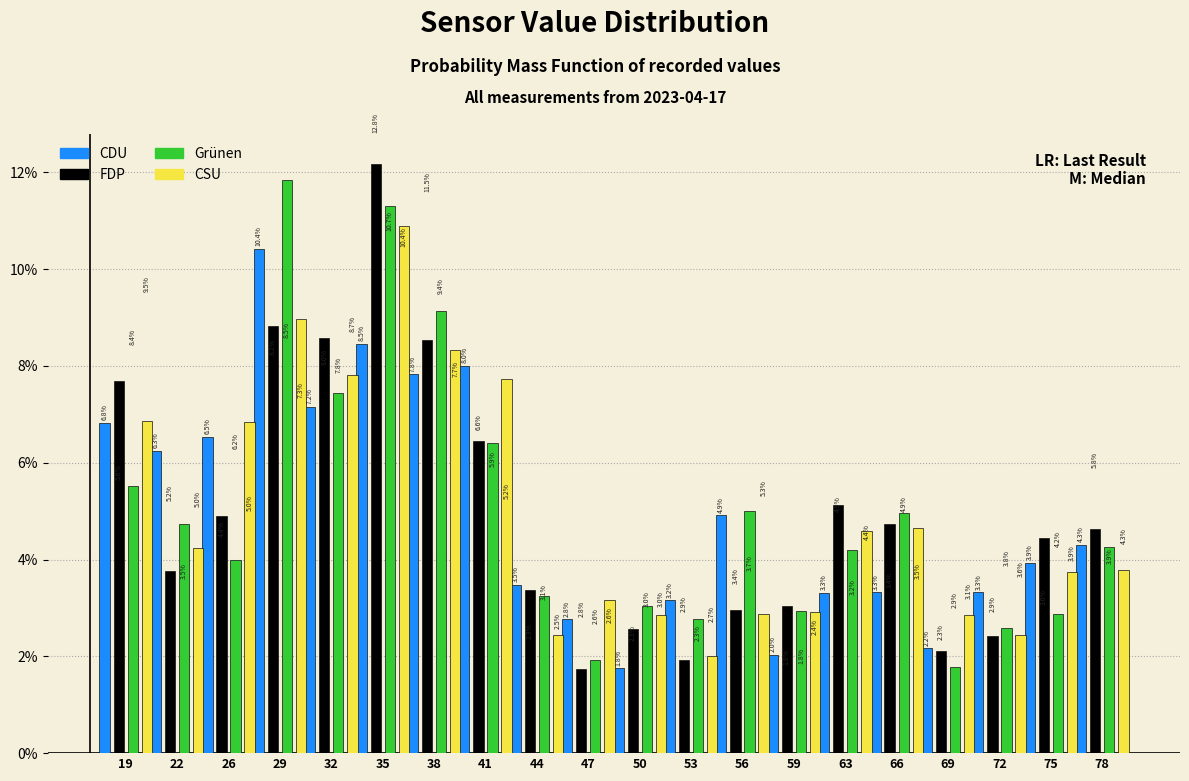

What is the approximate value of CDU at 29?

10.4